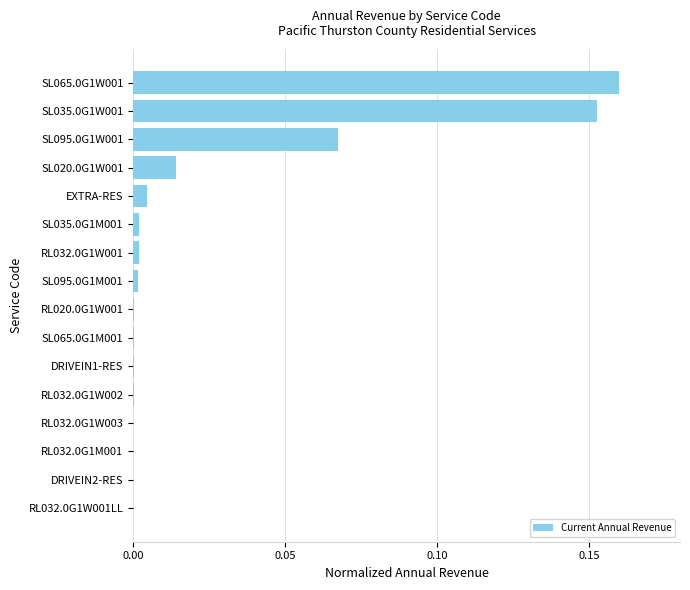

What is the sum of all values?

0.4